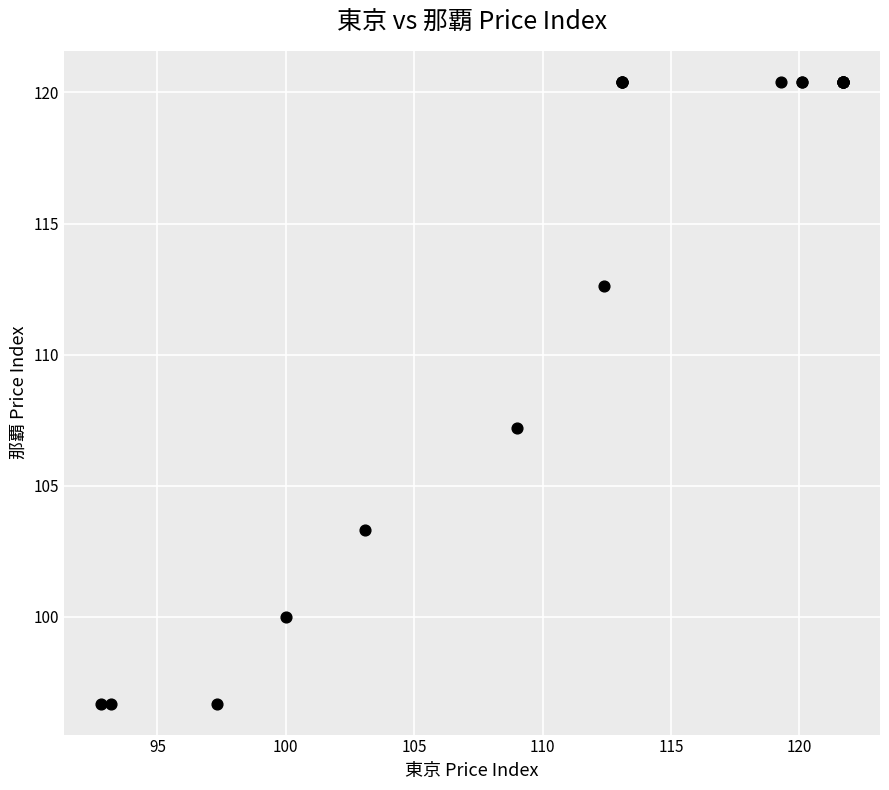

What Y value in the scatter plot is closest to 108?

107.2